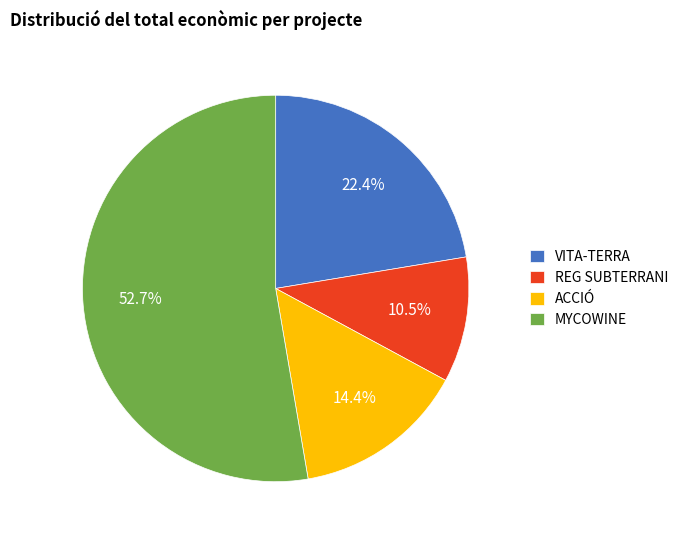

Which category has the smallest portion of the pie?

REG SUBTERRANI